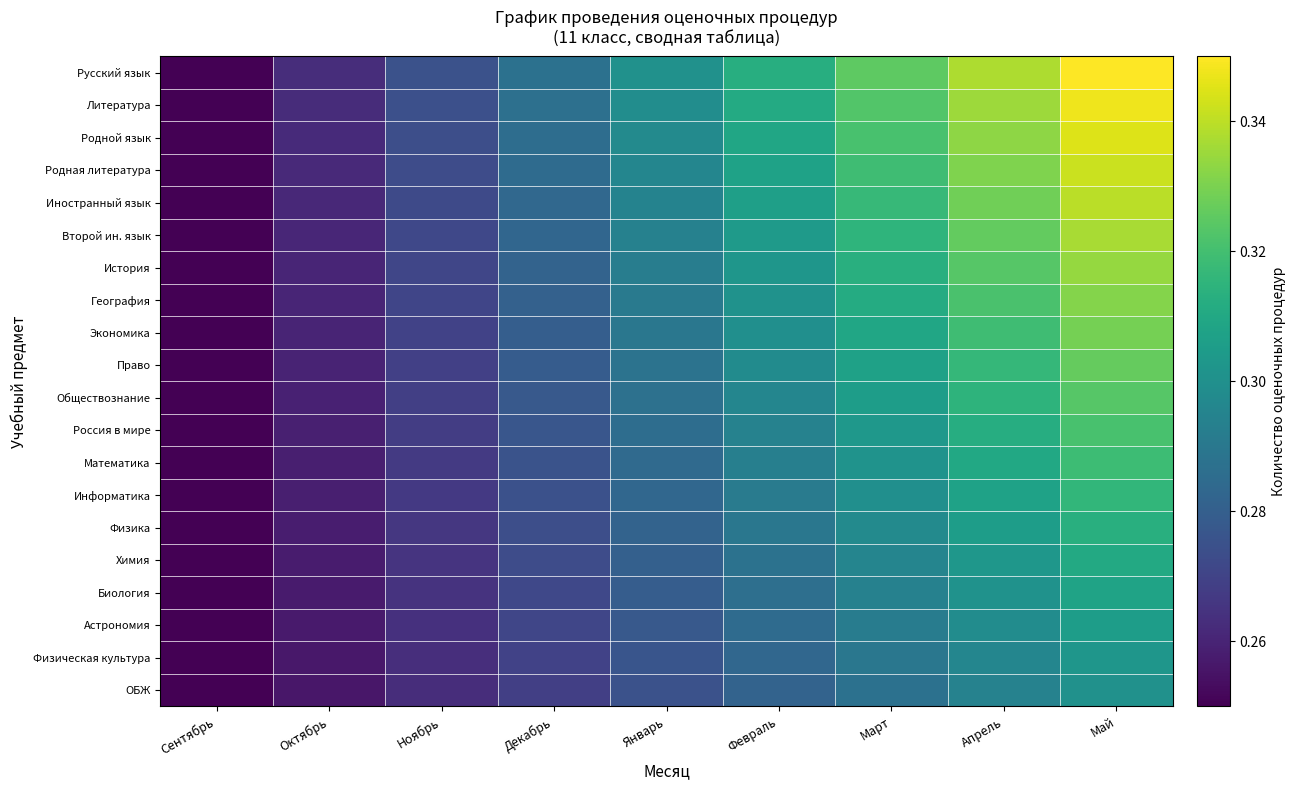

Reading left to right, extract all data points from this chart.

Русский язык: Сентябрь=0.2	Октябрь=0.3	Ноябрь=0.3	Декабрь=0.3	Январь=0.3	Февраль=0.3	Март=0.3	Апрель=0.3	Май=0.3
Литература: Сентябрь=0.2	Октябрь=0.3	Ноябрь=0.3	Декабрь=0.3	Январь=0.3	Февраль=0.3	Март=0.3	Апрель=0.3	Май=0.3
Родной язык: Сентябрь=0.2	Октябрь=0.3	Ноябрь=0.3	Декабрь=0.3	Январь=0.3	Февраль=0.3	Март=0.3	Апрель=0.3	Май=0.3
Родная литература: Сентябрь=0.2	Октябрь=0.3	Ноябрь=0.3	Декабрь=0.3	Январь=0.3	Февраль=0.3	Март=0.3	Апрель=0.3	Май=0.3
Иностранный язык: Сентябрь=0.2	Октябрь=0.3	Ноябрь=0.3	Декабрь=0.3	Январь=0.3	Февраль=0.3	Март=0.3	Апрель=0.3	Май=0.3
Второй ин. язык: Сентябрь=0.2	Октябрь=0.3	Ноябрь=0.3	Декабрь=0.3	Январь=0.3	Февраль=0.3	Март=0.3	Апрель=0.3	Май=0.3
История: Сентябрь=0.2	Октябрь=0.3	Ноябрь=0.3	Декабрь=0.3	Январь=0.3	Февраль=0.3	Март=0.3	Апрель=0.3	Май=0.3
География: Сентябрь=0.2	Октябрь=0.3	Ноябрь=0.3	Декабрь=0.3	Январь=0.3	Февраль=0.3	Март=0.3	Апрель=0.3	Май=0.3
Экономика: Сентябрь=0.2	Октябрь=0.3	Ноябрь=0.3	Декабрь=0.3	Январь=0.3	Февраль=0.3	Март=0.3	Апрель=0.3	Май=0.3
Право: Сентябрь=0.2	Октябрь=0.3	Ноябрь=0.3	Декабрь=0.3	Январь=0.3	Февраль=0.3	Март=0.3	Апрель=0.3	Май=0.3
Обществознание: Сентябрь=0.2	Октябрь=0.3	Ноябрь=0.3	Декабрь=0.3	Январь=0.3	Февраль=0.3	Март=0.3	Апрель=0.3	Май=0.3
Россия в мире: Сентябрь=0.2	Октябрь=0.3	Ноябрь=0.3	Декабрь=0.3	Январь=0.3	Февраль=0.3	Март=0.3	Апрель=0.3	Май=0.3
Математика: Сентябрь=0.2	Октябрь=0.3	Ноябрь=0.3	Декабрь=0.3	Январь=0.3	Февраль=0.3	Март=0.3	Апрель=0.3	Май=0.3
Информатика: Сентябрь=0.2	Октябрь=0.3	Ноябрь=0.3	Декабрь=0.3	Январь=0.3	Февраль=0.3	Март=0.3	Апрель=0.3	Май=0.3
Физика: Сентябрь=0.2	Октябрь=0.3	Ноябрь=0.3	Декабрь=0.3	Январь=0.3	Февраль=0.3	Март=0.3	Апрель=0.3	Май=0.3
Химия: Сентябрь=0.2	Октябрь=0.3	Ноябрь=0.3	Декабрь=0.3	Январь=0.3	Февраль=0.3	Март=0.3	Апрель=0.3	Май=0.3
Биология: Сентябрь=0.2	Октябрь=0.3	Ноябрь=0.3	Декабрь=0.3	Январь=0.3	Февраль=0.3	Март=0.3	Апрель=0.3	Май=0.3
Астрономия: Сентябрь=0.2	Октябрь=0.3	Ноябрь=0.3	Декабрь=0.3	Январь=0.3	Февраль=0.3	Март=0.3	Апрель=0.3	Май=0.3
Физическая культура: Сентябрь=0.2	Октябрь=0.3	Ноябрь=0.3	Декабрь=0.3	Январь=0.3	Февраль=0.3	Март=0.3	Апрель=0.3	Май=0.3
ОБЖ: Сентябрь=0.2	Октябрь=0.3	Ноябрь=0.3	Декабрь=0.3	Январь=0.3	Февраль=0.3	Март=0.3	Апрель=0.3	Май=0.3